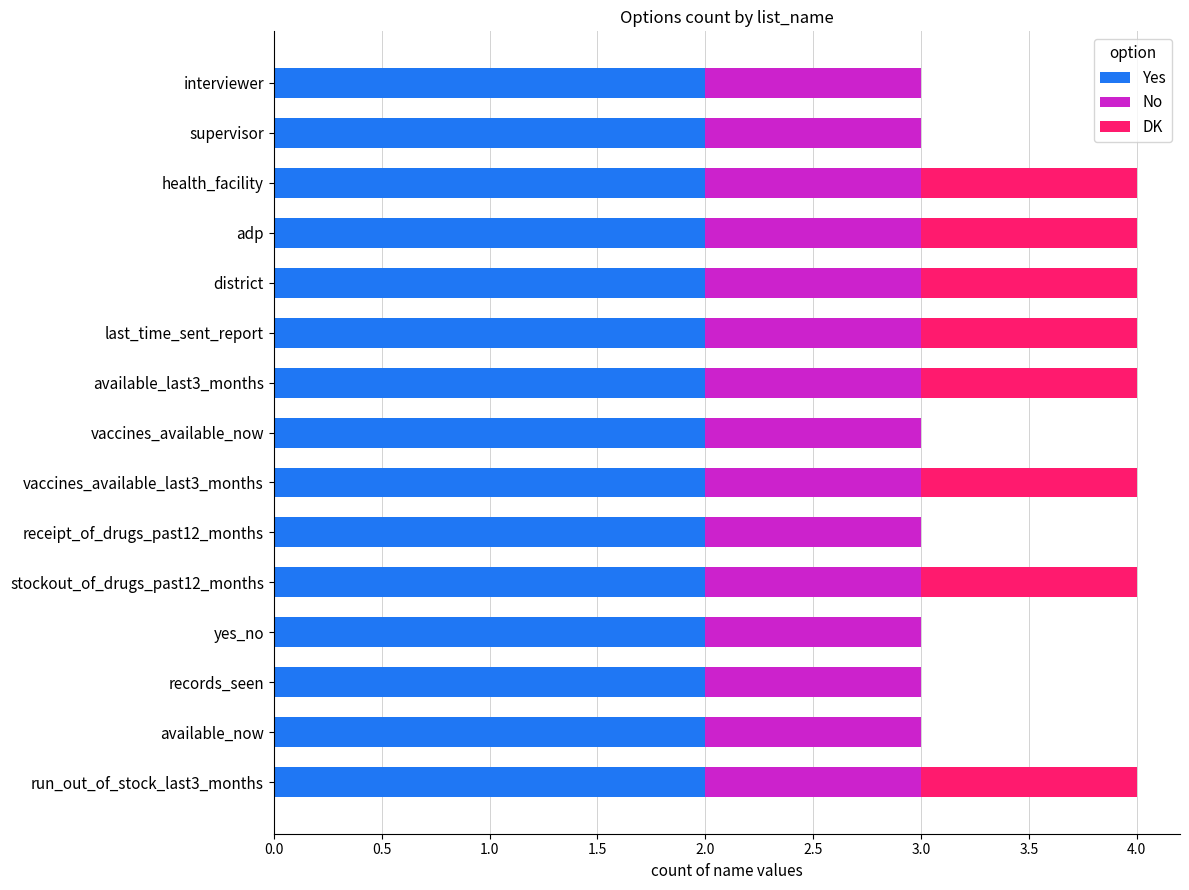

What is the total value across all series at vaccines_available_last3_months?

4